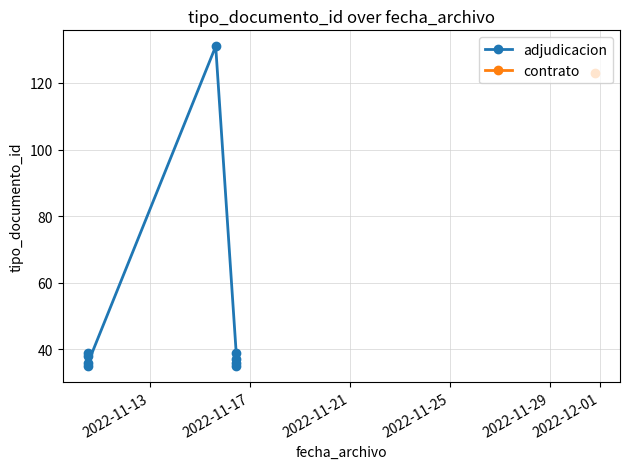

What is the sum of all values?

426